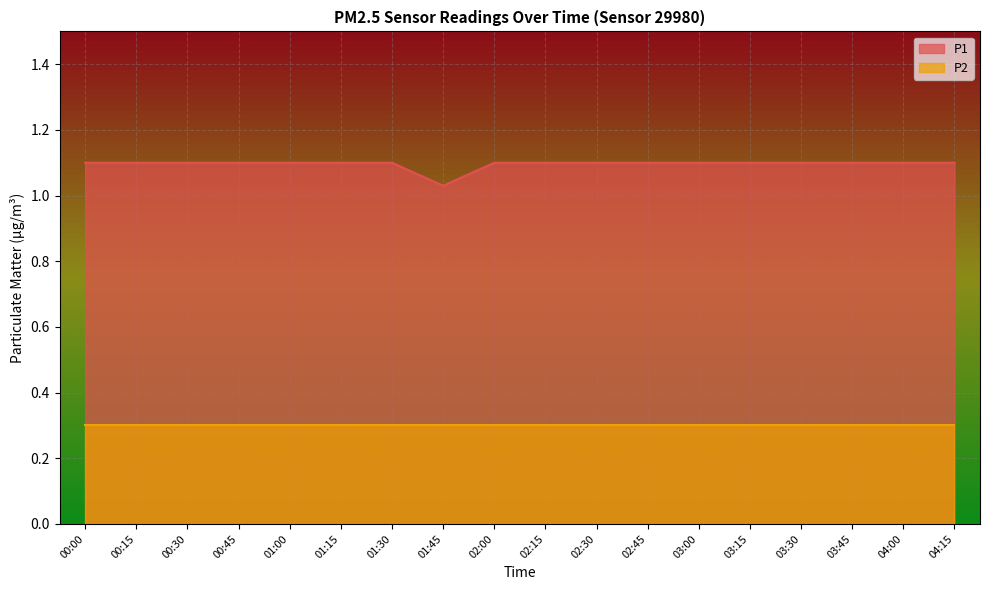

What is the label of the 9th point from the left?

02:00